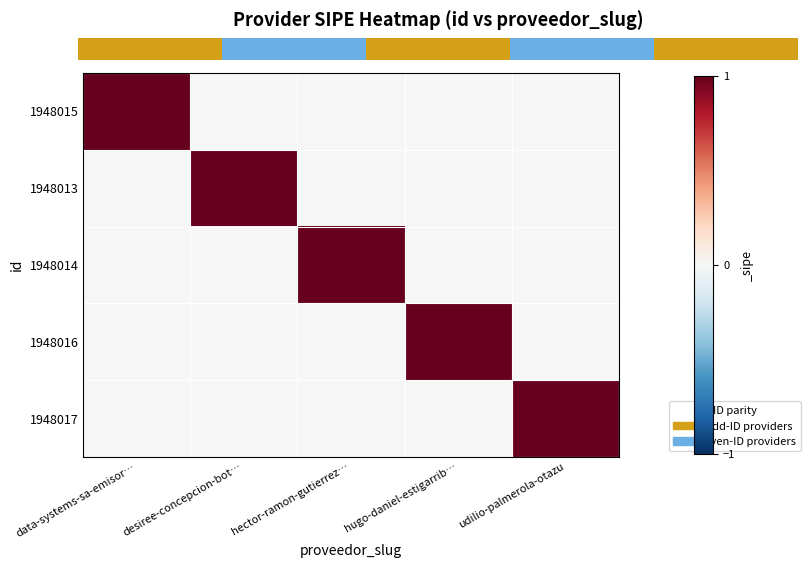

What is the difference between the maximum and minimum values in the 1948014 series?

1